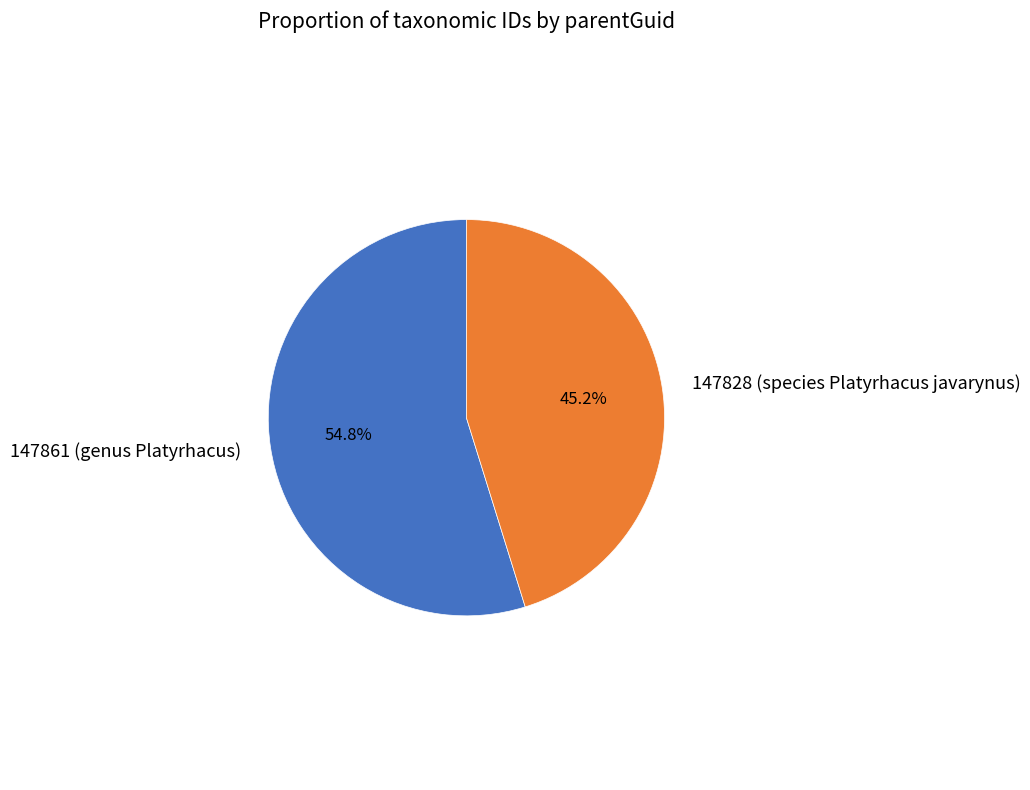

Which slice is the largest?

147861 (genus Platyrhacus)